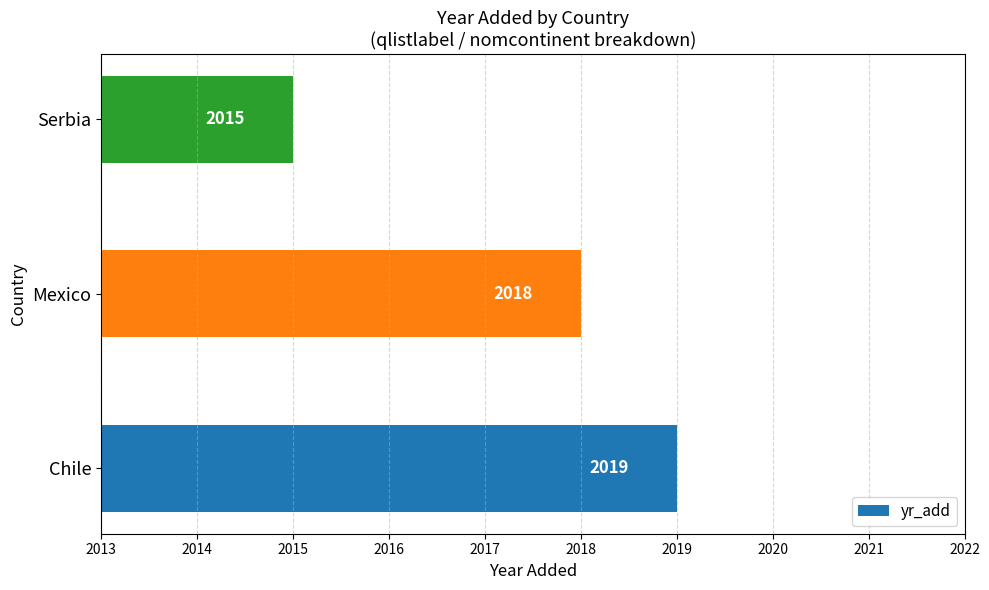

What is the sum of the values at Mexico and Chile?

4037